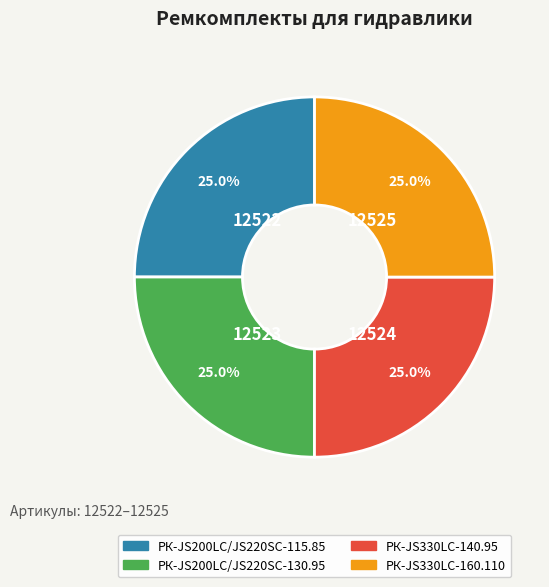

What is the total percentage of РК-JS200LC/JS220SC-130.95 and РК-JS330LC-160.110?

50.0%